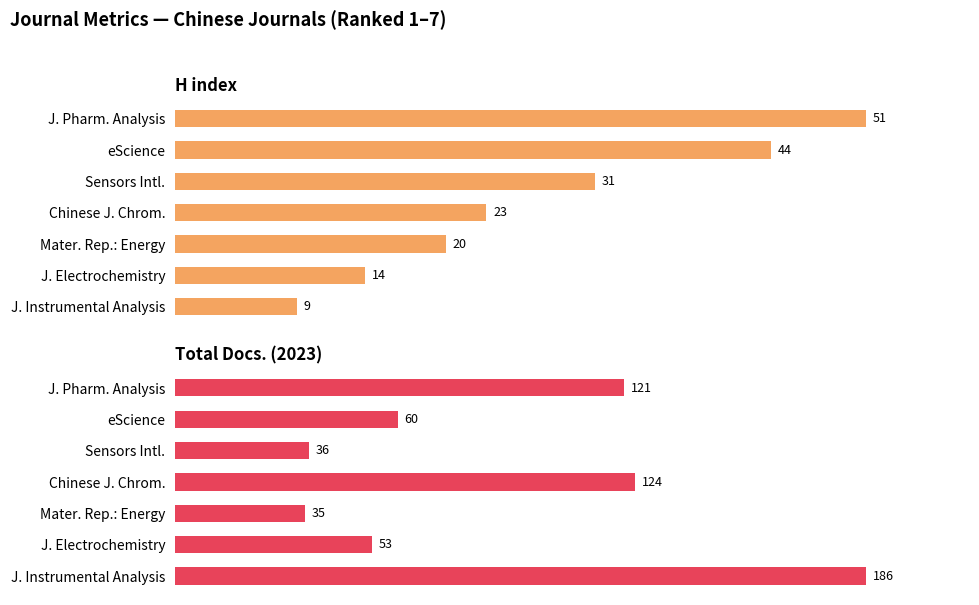

At how many categories does at least one series exceed 67?

3